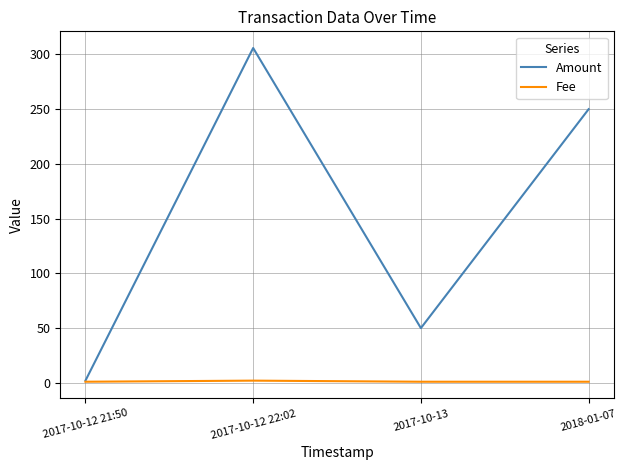

Which series changed the most between 2017-10-12 22:02 and 2018-01-07?

Amount